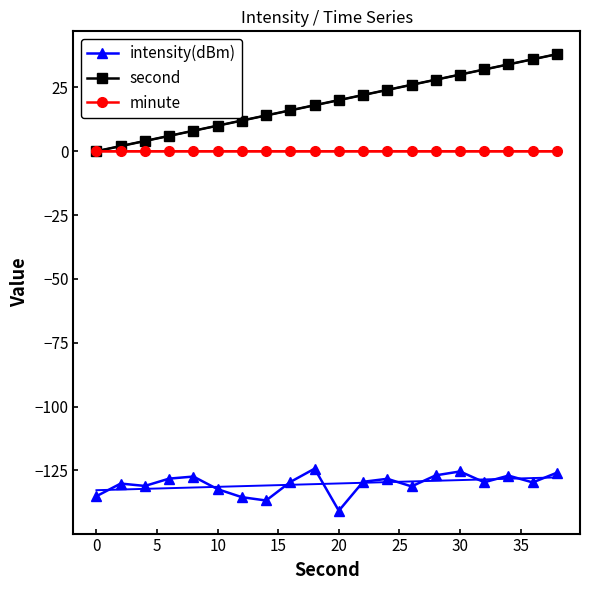

What is the highest value of the second series?

38.0